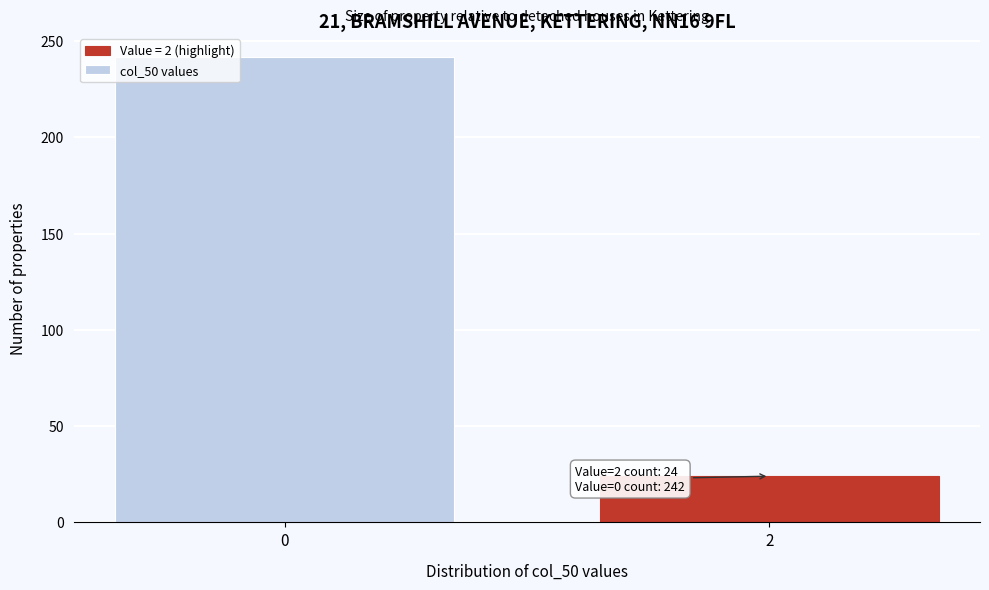

Reading left to right, extract all data points from this chart.

0=242	2=24